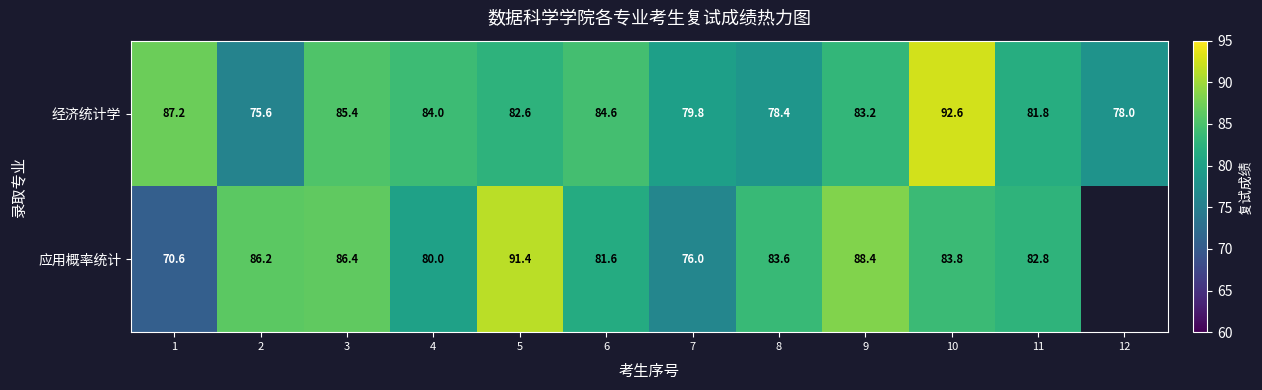

Between 12 and 10, which is larger?

10